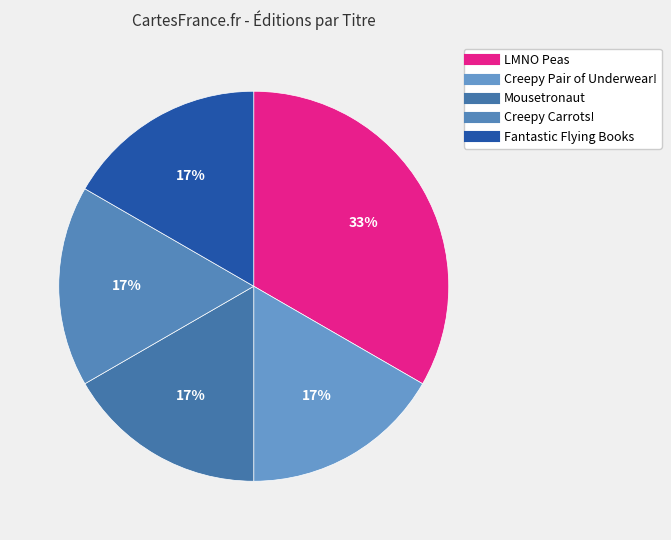

What percentage is NOT represented by LMNO Peas?

66.7%